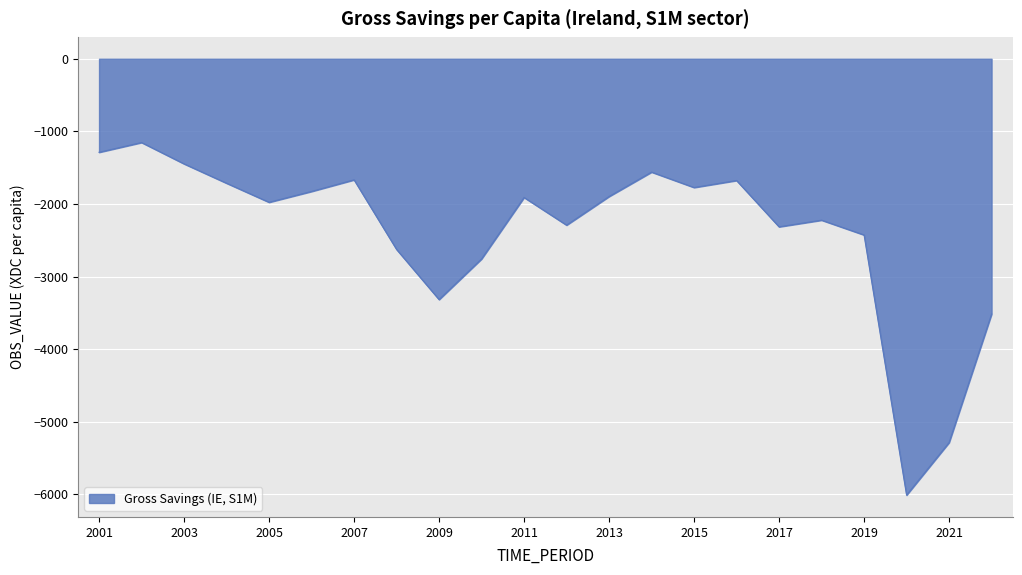

What is the maximum value shown in the chart?

-1153.7